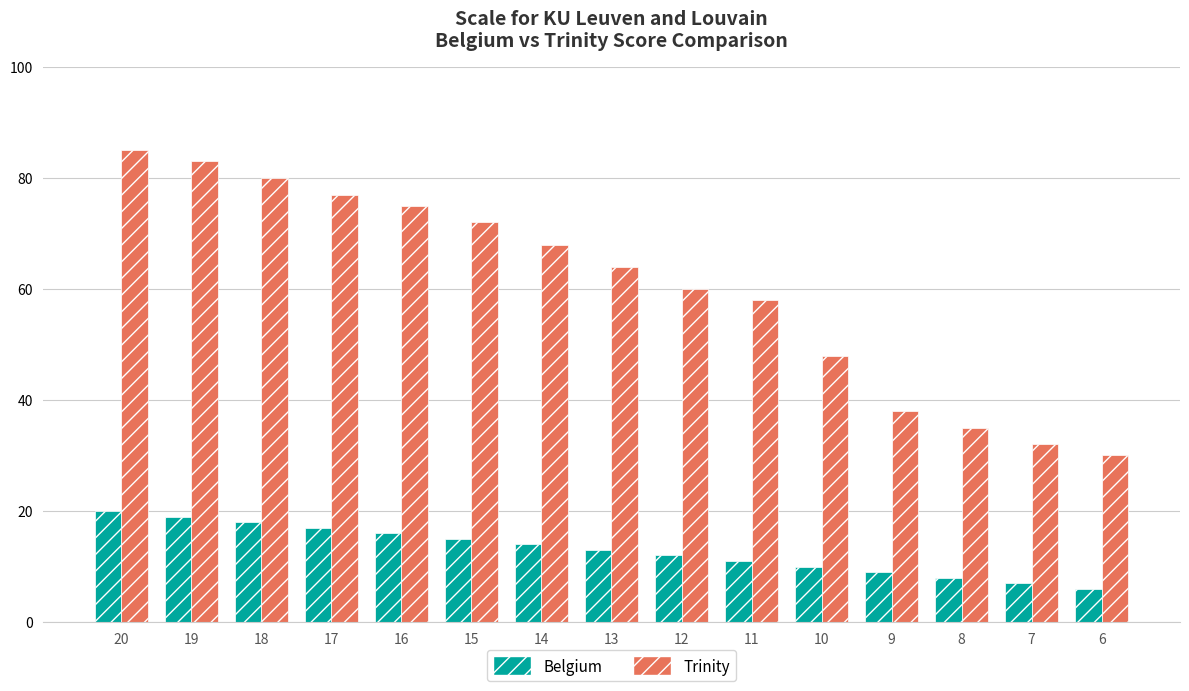

What is the sum of all Belgium values?

195